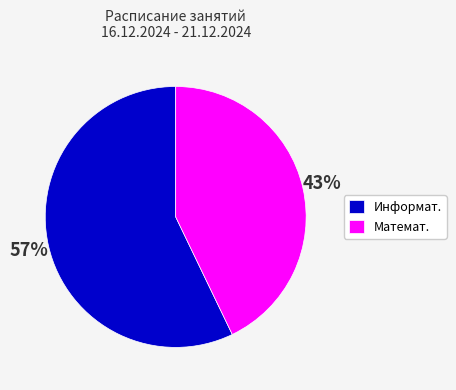

To the nearest percent, what is the difference between the largest and smallest slice percentages?

14%